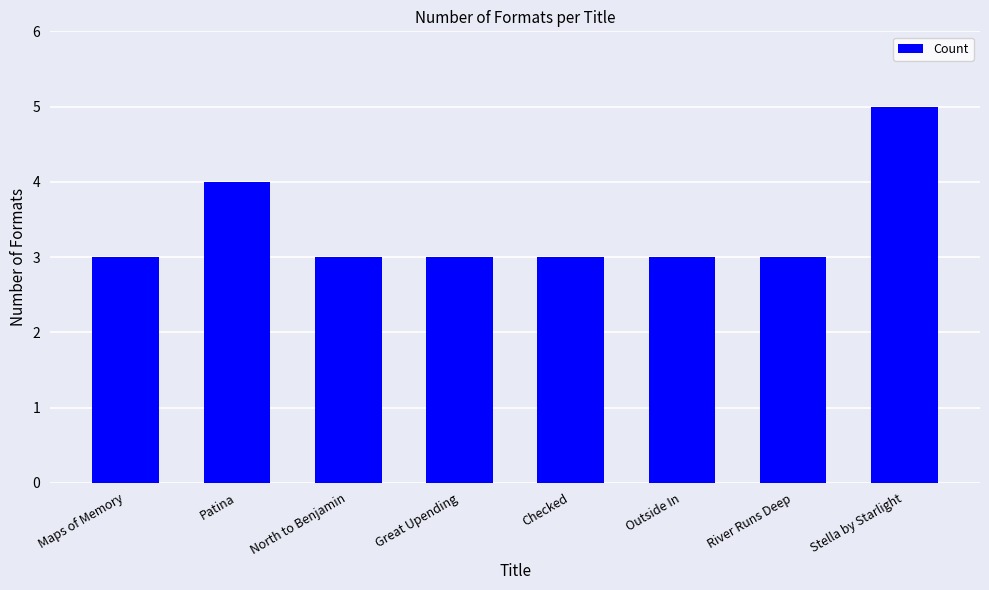

What position from the right is Outside In?

3